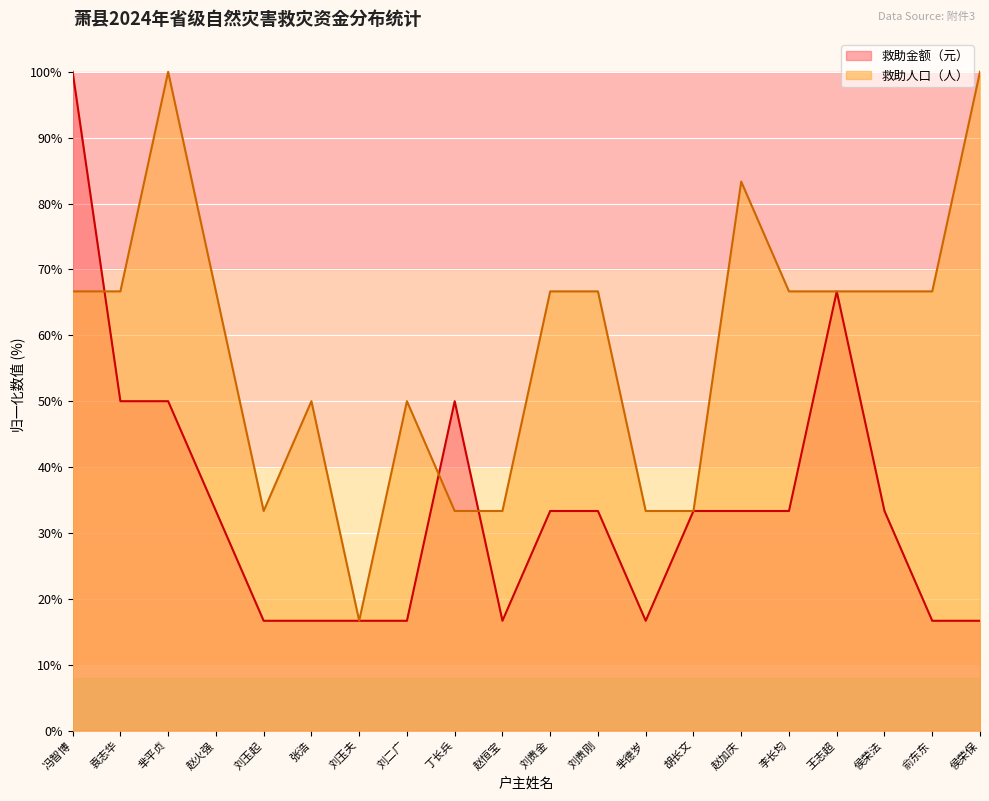

What is the value of the 救助人口（人） point at the 1st from the left?

66.7